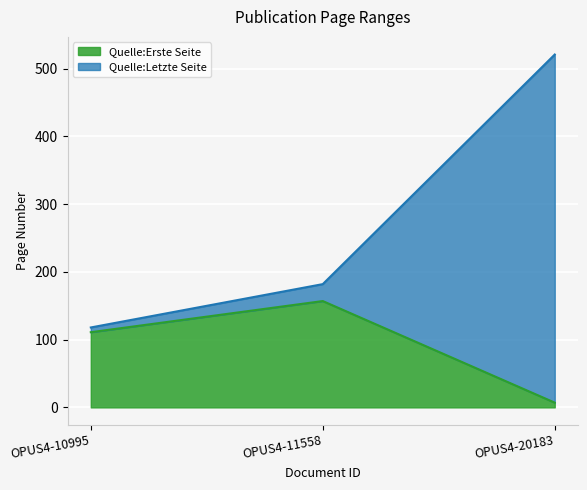

The Quelle:Erste Seite series shows 111 at OPUS4-10995. True or false?

True